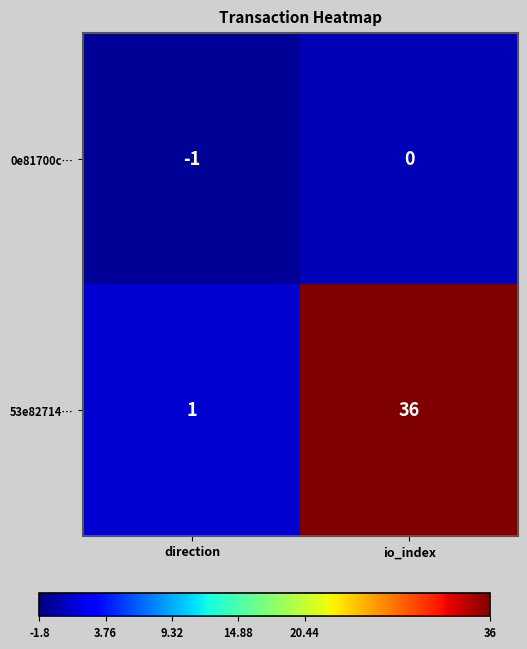

How many data points does each series have?

2